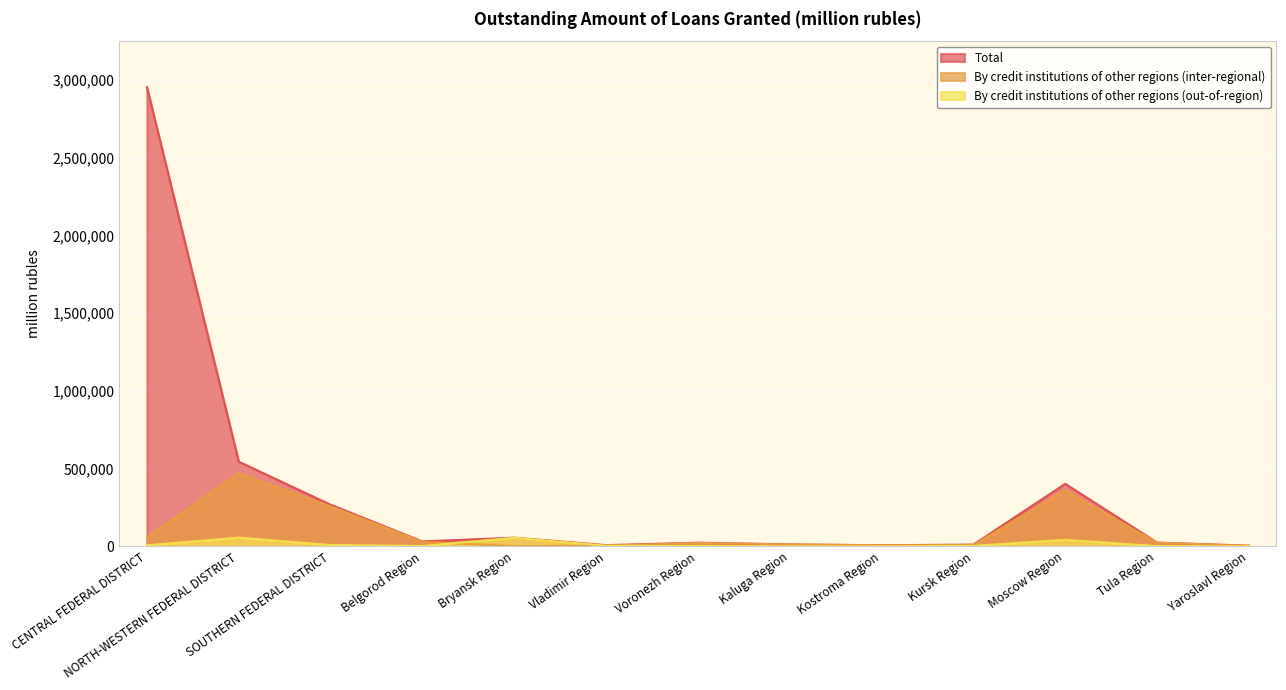

Which label corresponds to the smallest value in the chart?

Kaluga Region